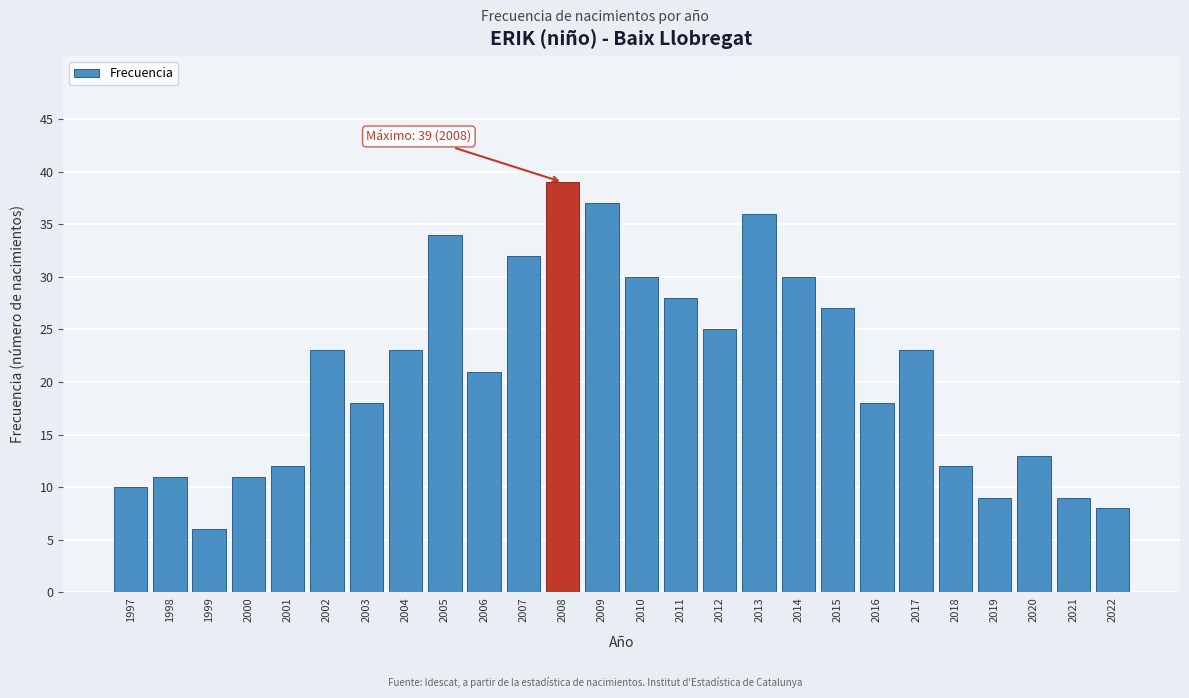

Reading left to right, transcribe all the data shown in this chart.

10	11	6	11	12	23	18	23	34	21	32	39	37	30	28	25	36	30	27	18	23	12	9	13	9	8